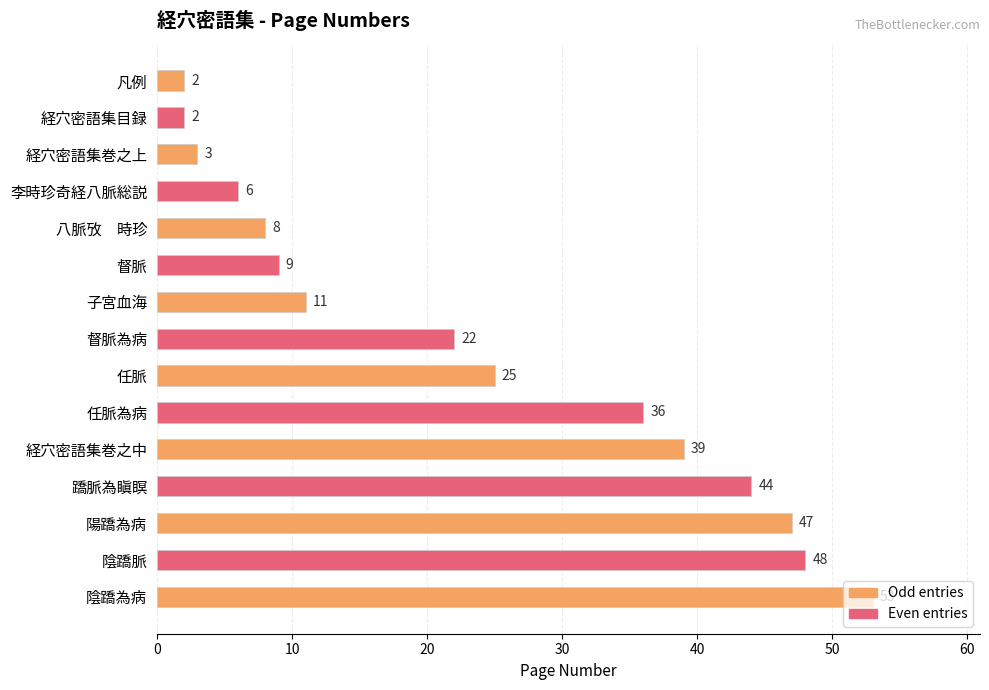

What is the label of the 3rd bar from the top?

経穴密語集巻之上